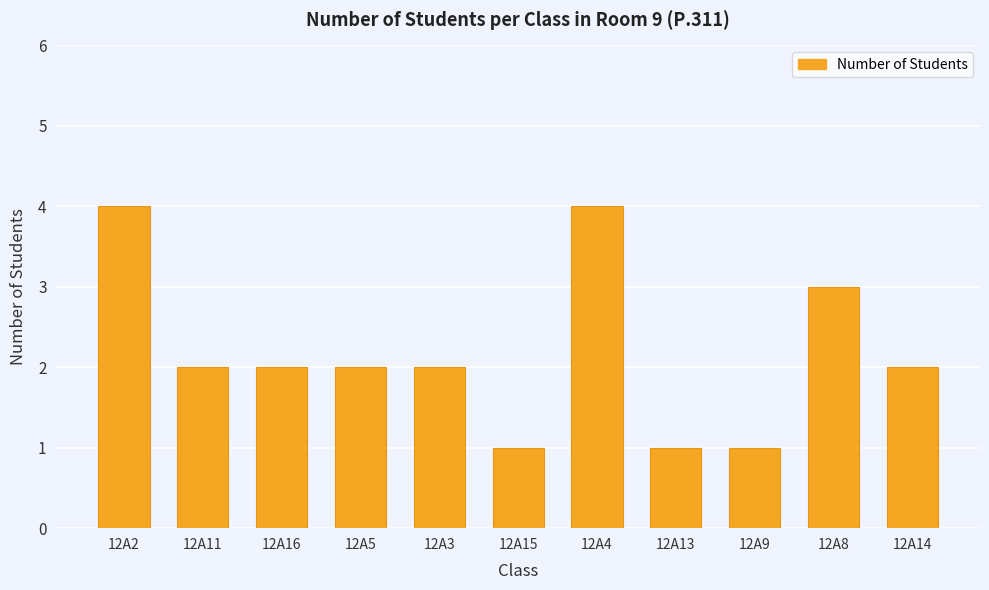

Reading right to left, what are all the values shown in this chart?

2	3	1	1	4	1	2	2	2	2	4